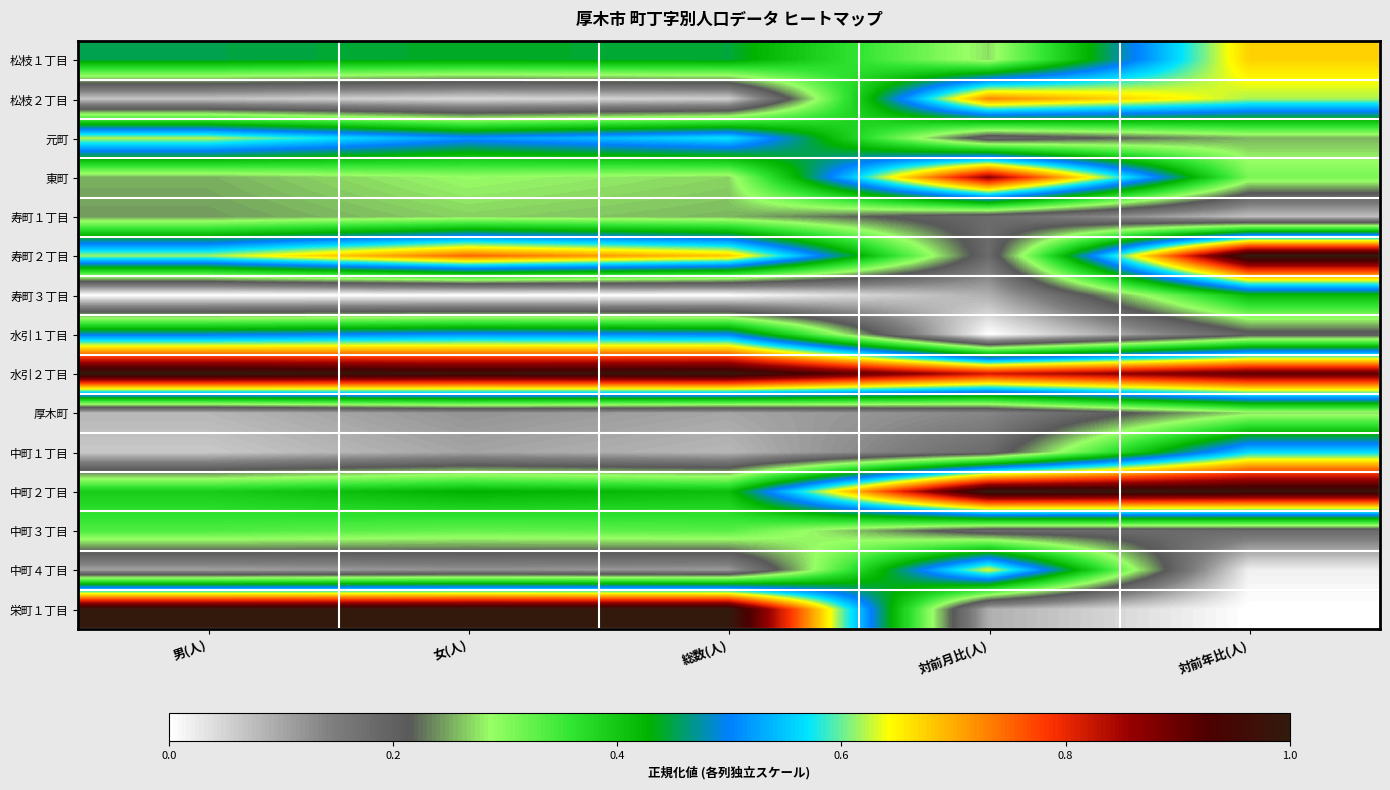

Which series has the largest total across all categories?

水引２丁目